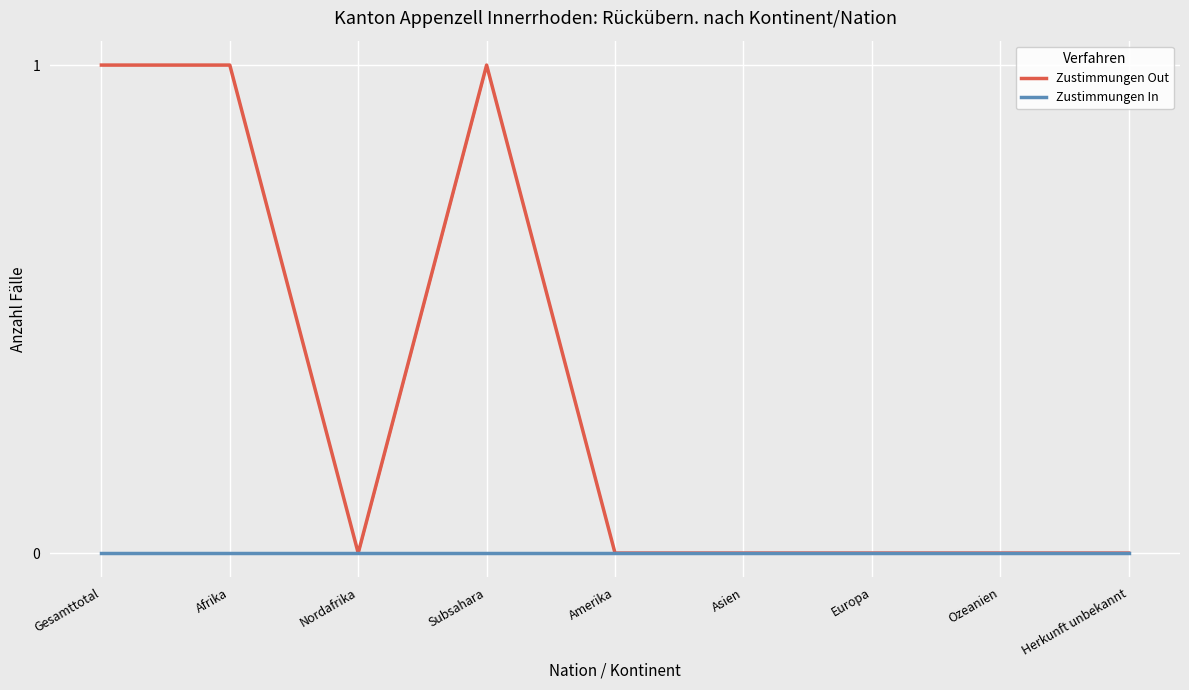

True or false: Zustimmungen In has more than 1 interior local peaks.

False